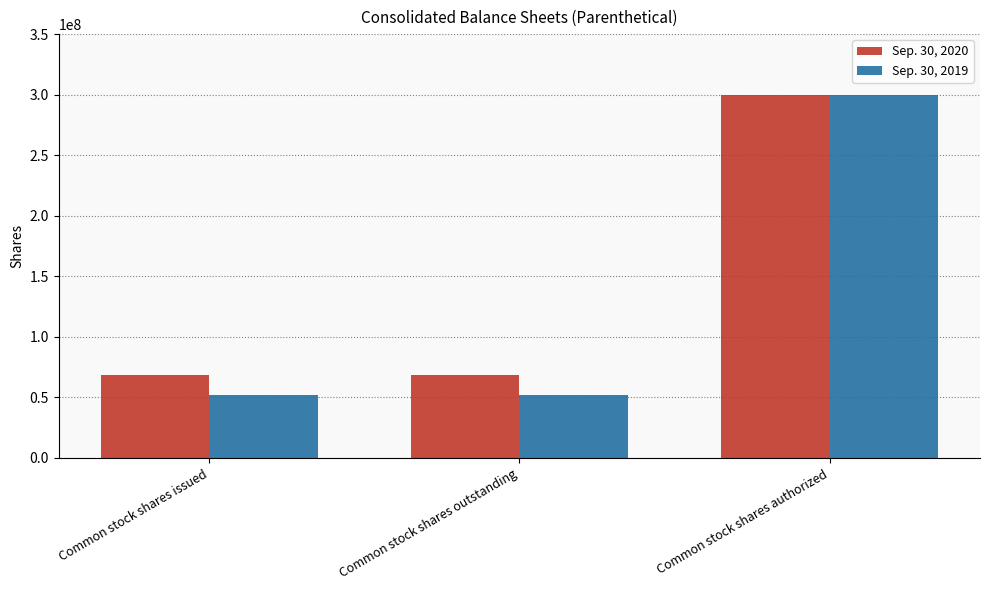

At Common stock shares outstanding, list the series in order from smallest to largest.

Sep. 30, 2019, Sep. 30, 2020